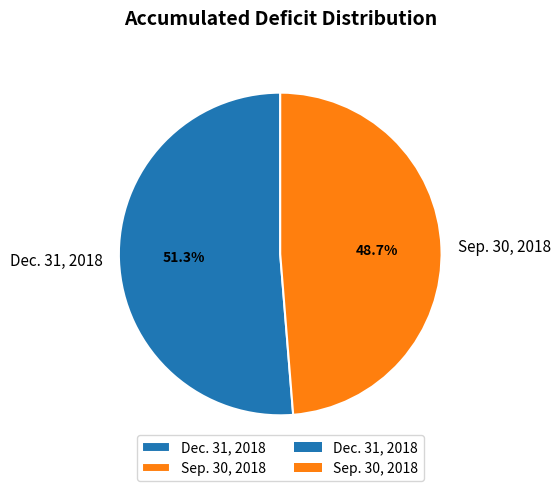

To the nearest percent, what is the average slice percentage?

50%